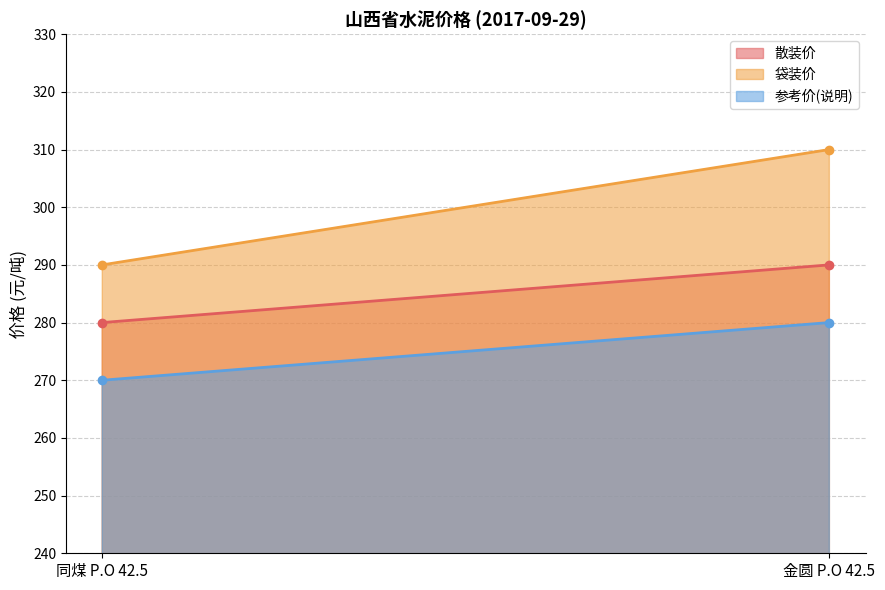

How many 散装价 values are between 280 and 290?

2